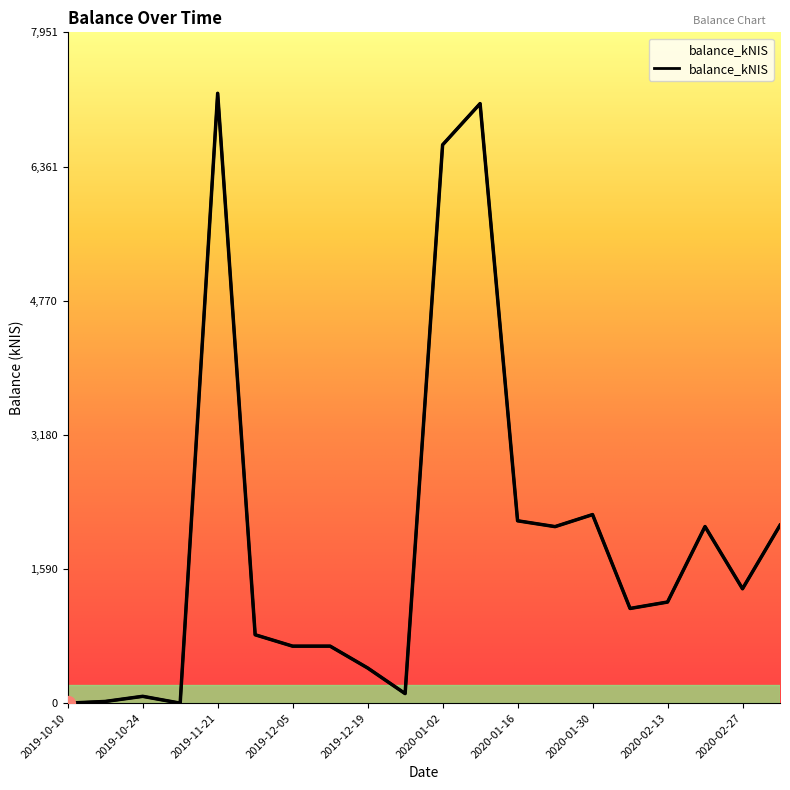

What is the maximum value shown in the chart?

7227.9